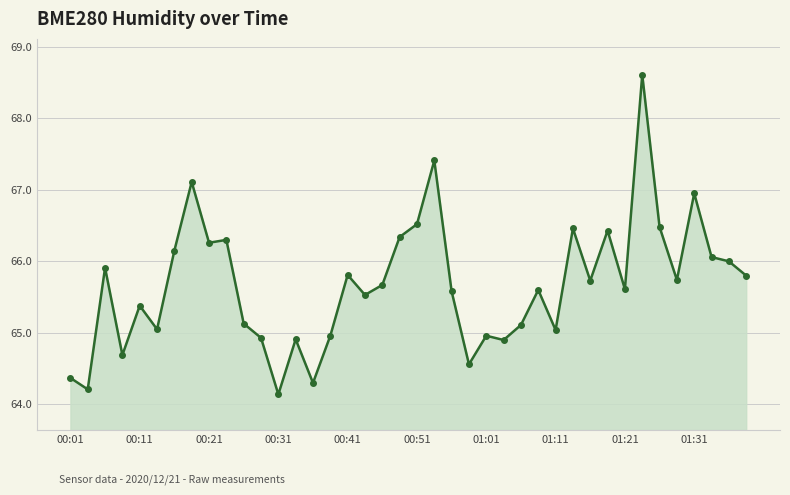

True or false: the data has more than 2 interior local peaks.

True